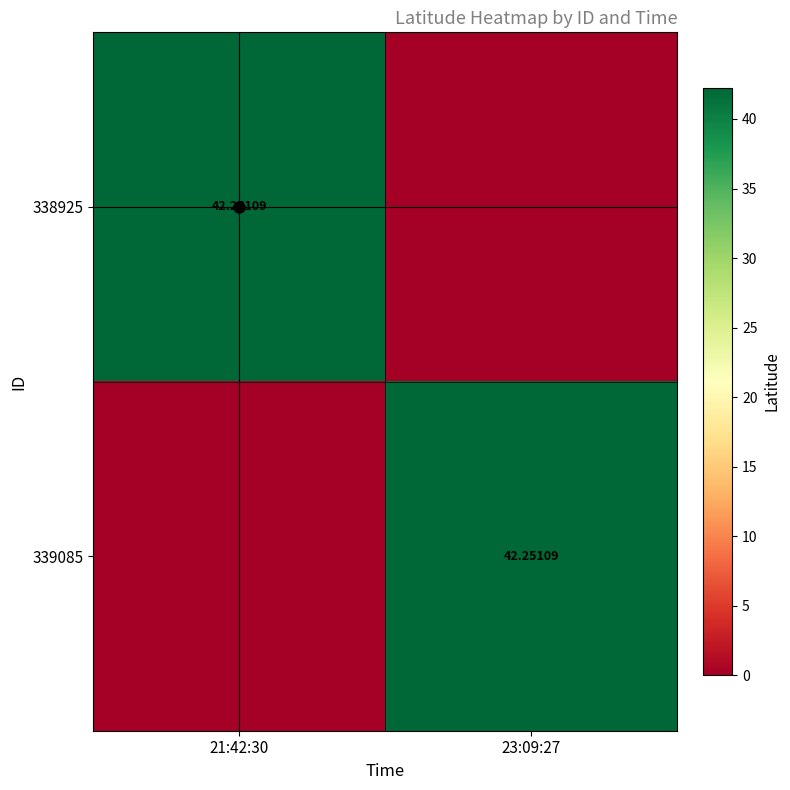

Which series has the widest spread of values?

338925